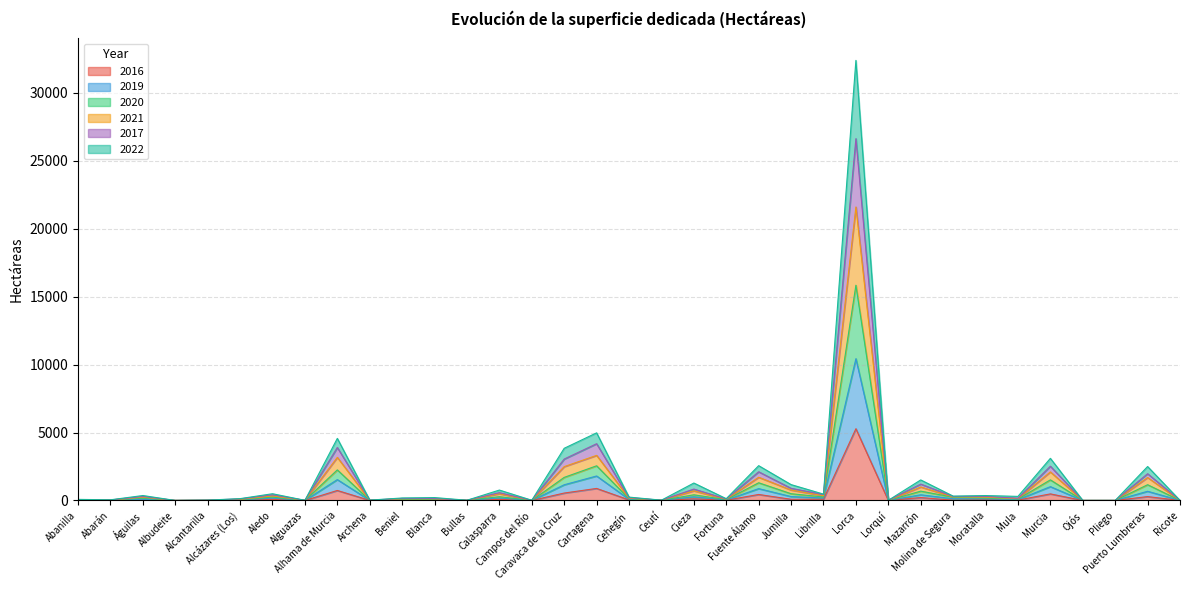

Rank the series by their maximum value, from lowest to highest.

2016, 2019, 2017, 2020, 2022, 2021